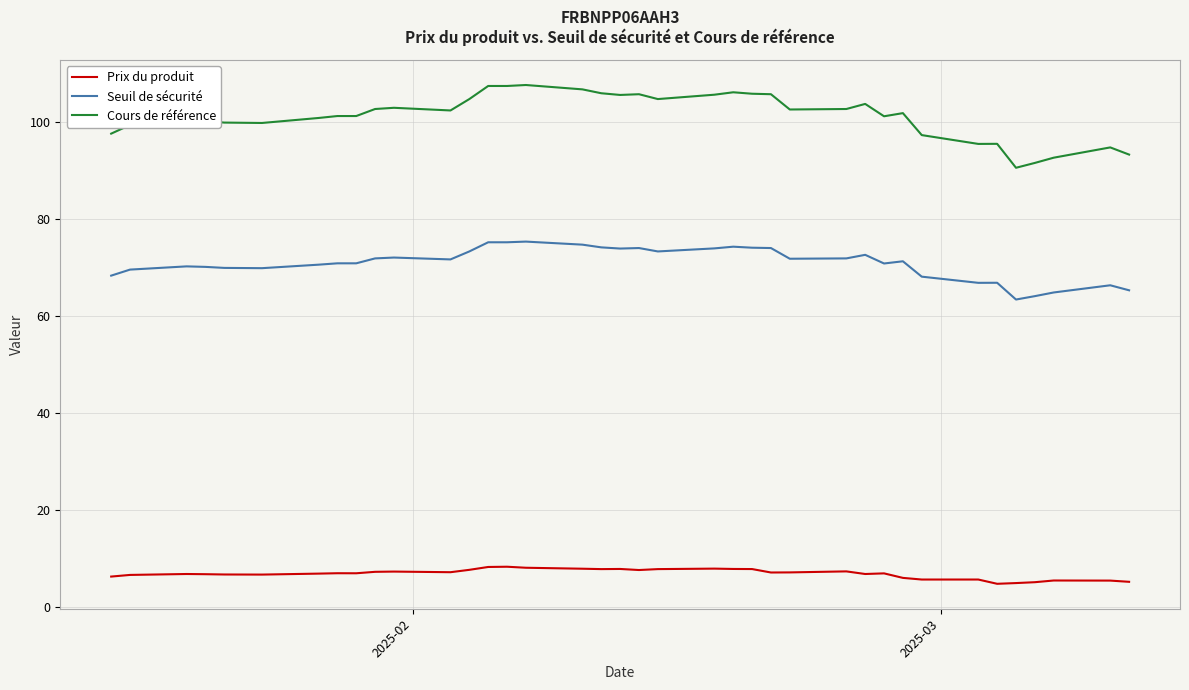

Count the number of data series in this chart.

3